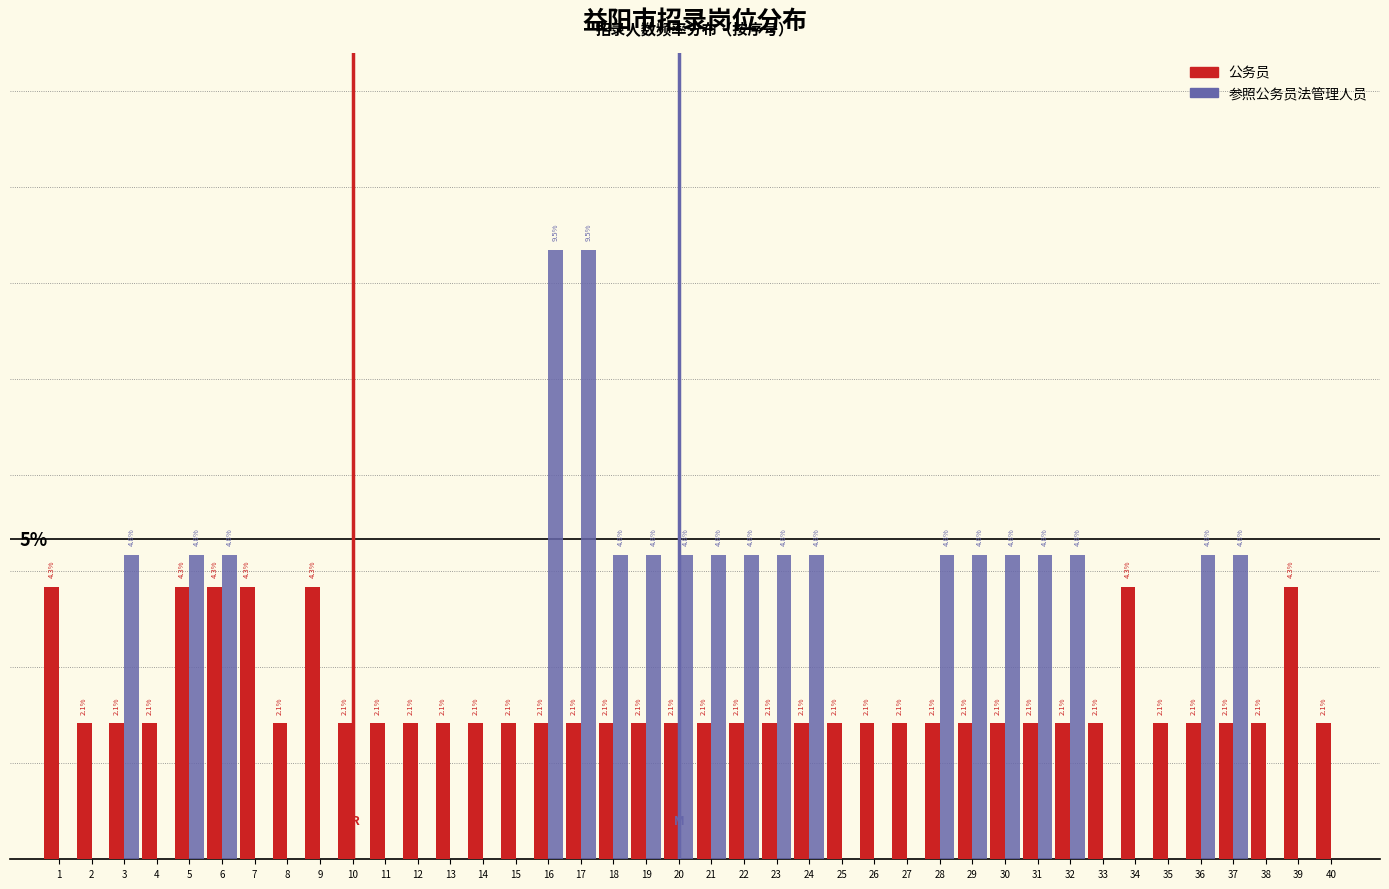

Is the value of 参照公务员法管理人员 at 26 greater than the value of 公务员 at 4?

No